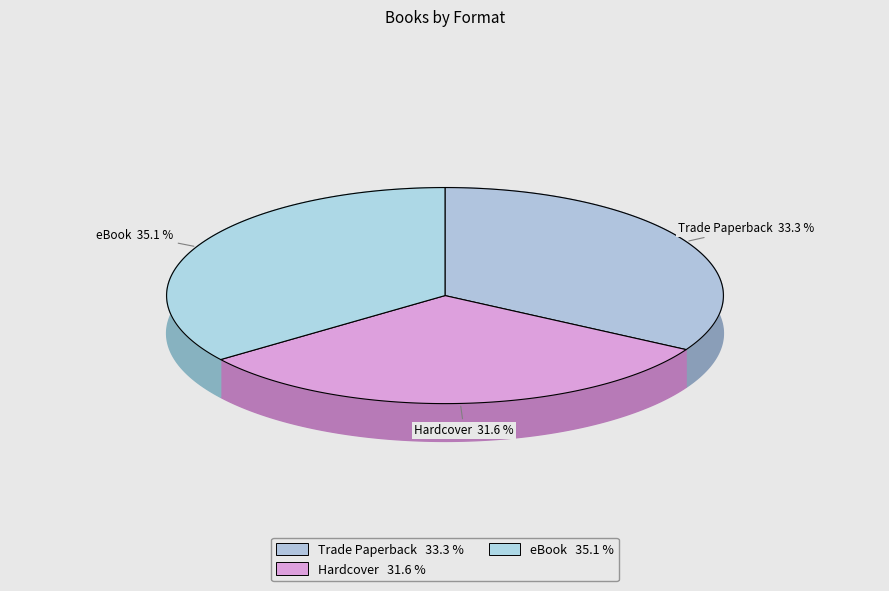

Does any single category account for the majority?

No